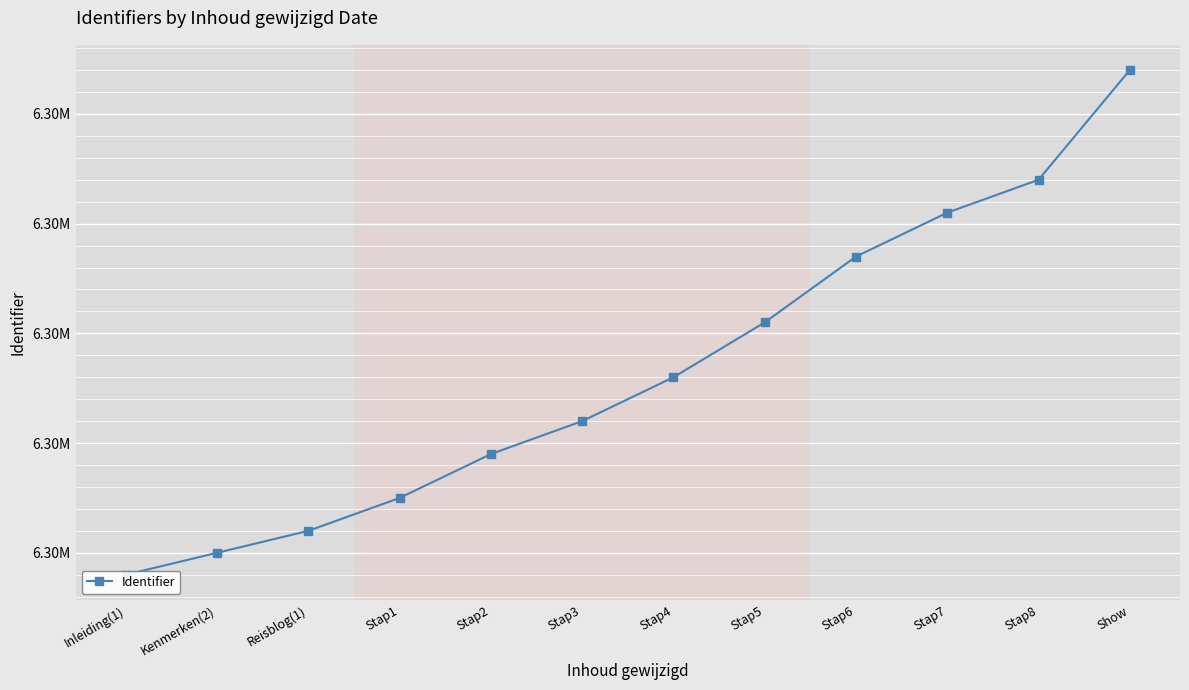

How many distinct data groups are displayed?

1